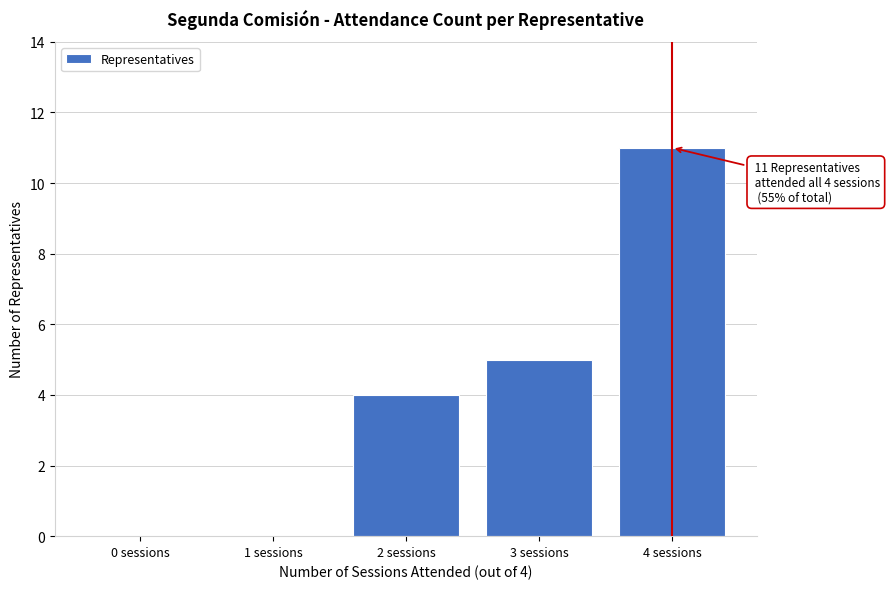

Which range on the x-axis has the tallest bar?

3.5 to 4.5